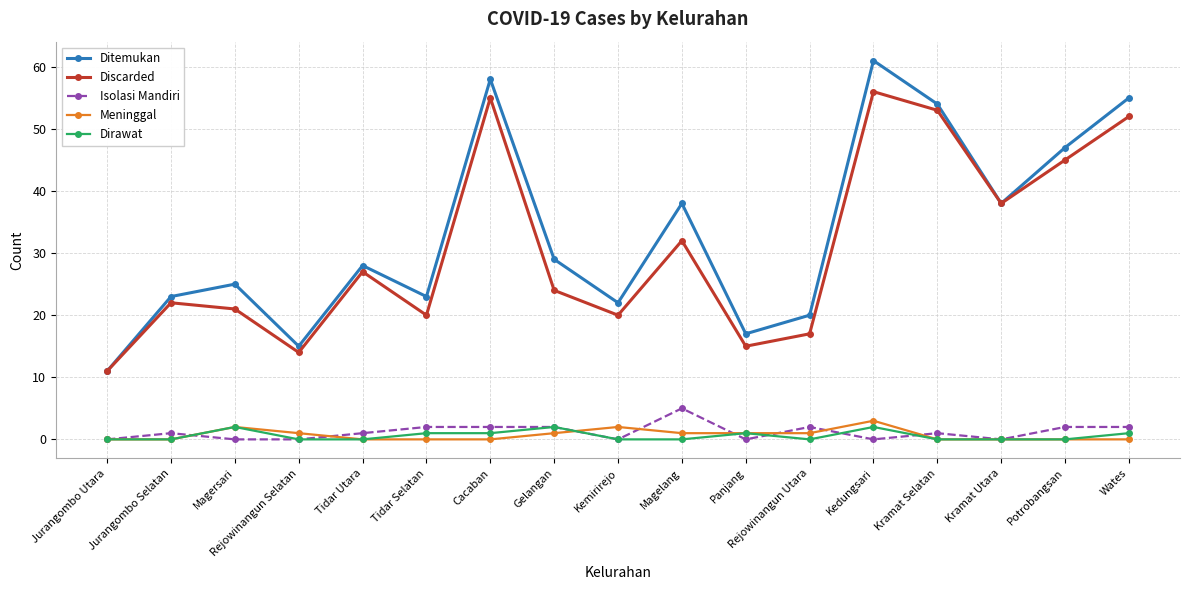

Rank the series by their maximum value, from lowest to highest.

Dirawat, Meninggal, Isolasi Mandiri, Discarded, Ditemukan